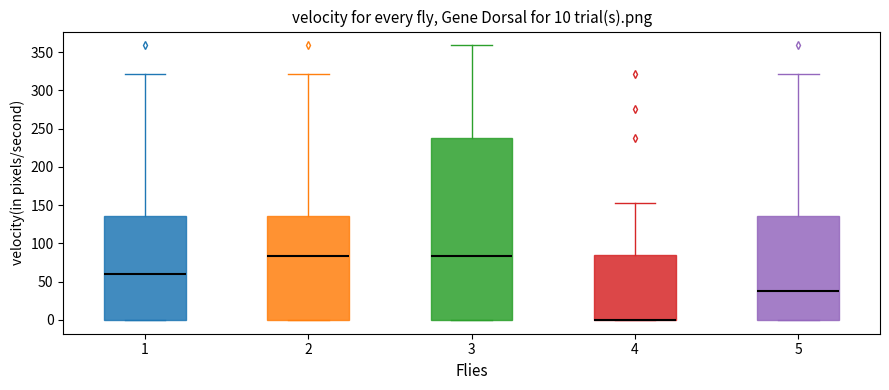

Comparing the boxes themselves (not the whiskers), which one is the tallest?

3